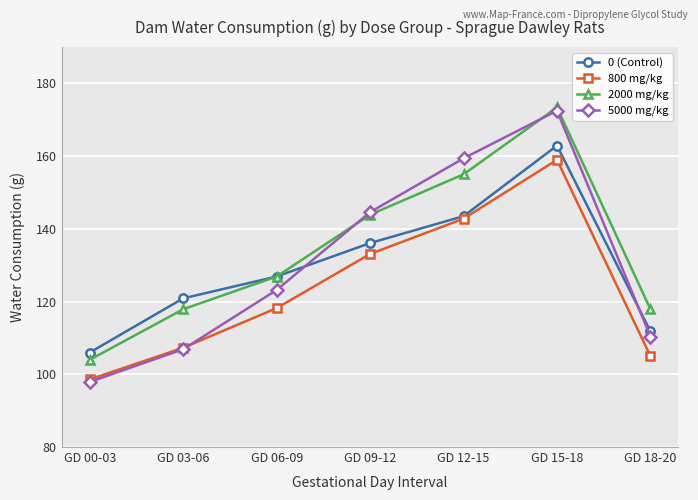

What is the average value of the 800 mg/kg series?

123.4